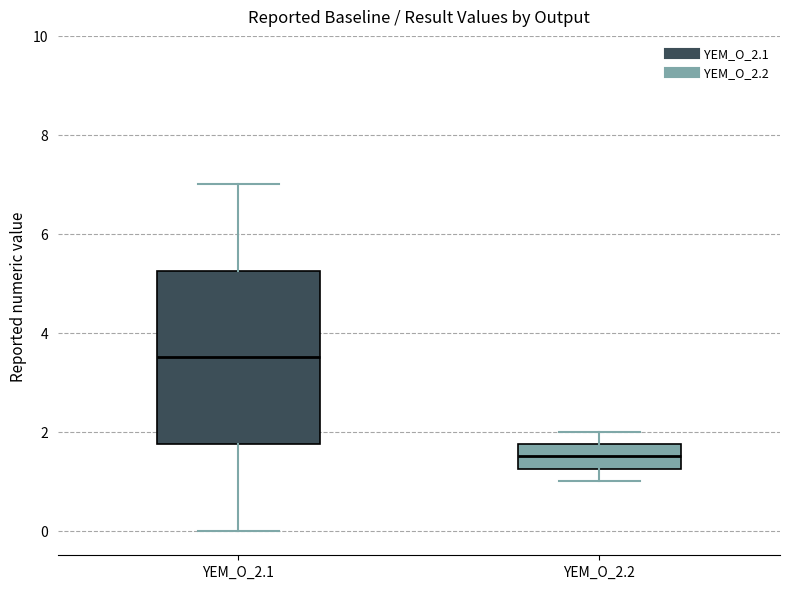

Which box has the highest median line?

YEM_O_2.1